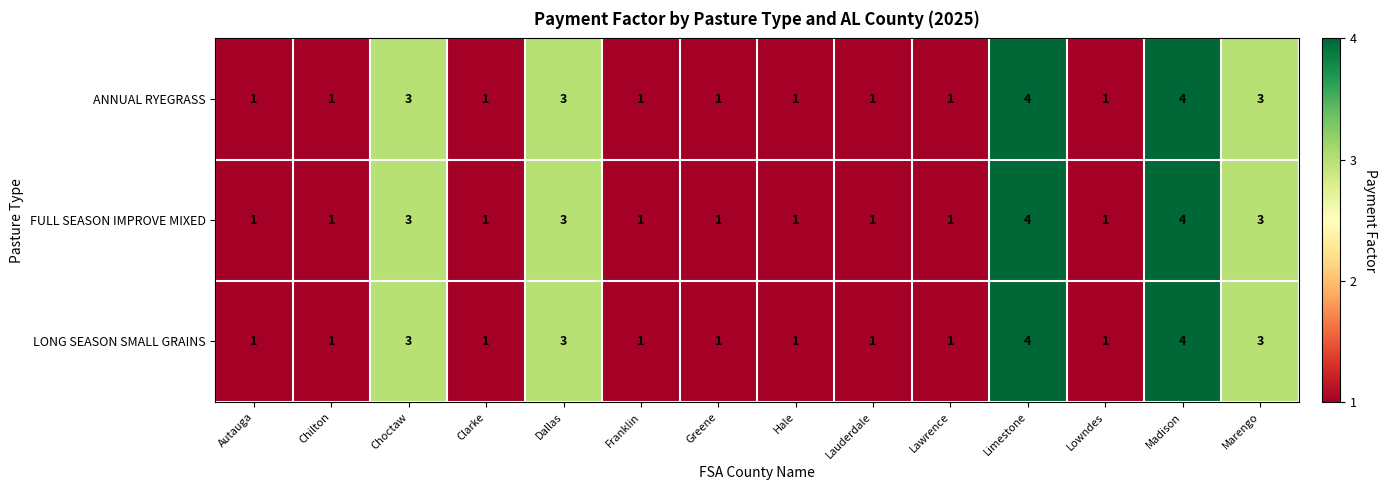

What is the greatest value displayed?

4